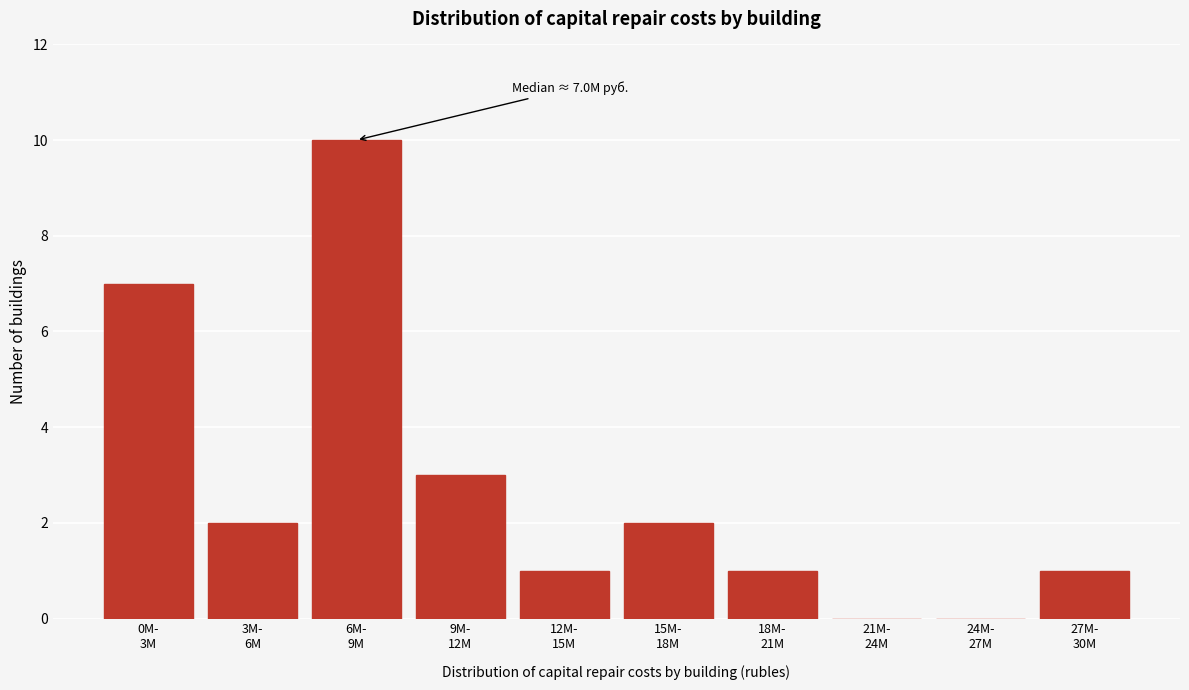

What is the sum of all values?

27